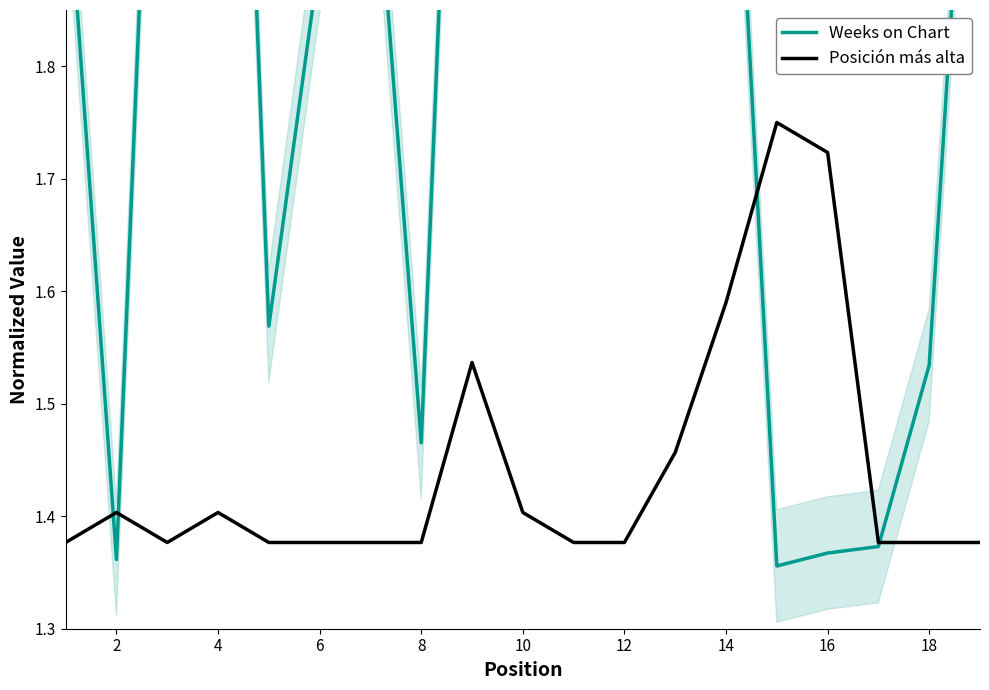

Is it true that Posición más alta equals 1.4 at 2?

True